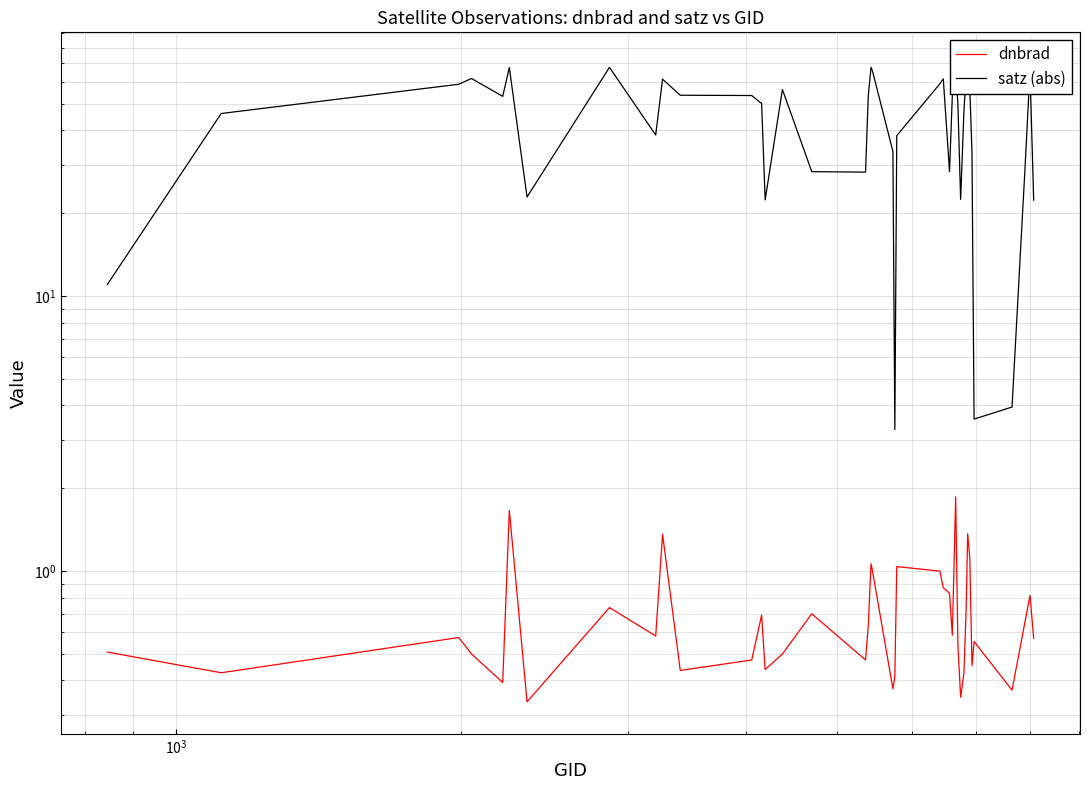

What is the sum of all dnbrad values?

28.4